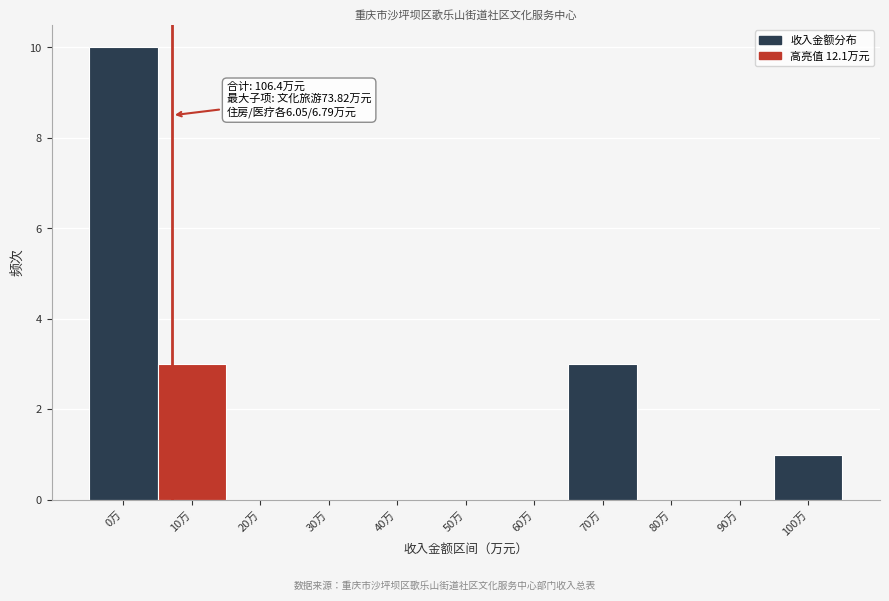

Reading left to right, transcribe all the data shown in this chart.

0万=10	10万=3	20万=0	30万=0	40万=0	50万=0	60万=0	70万=3	80万=0	90万=0	100万=1